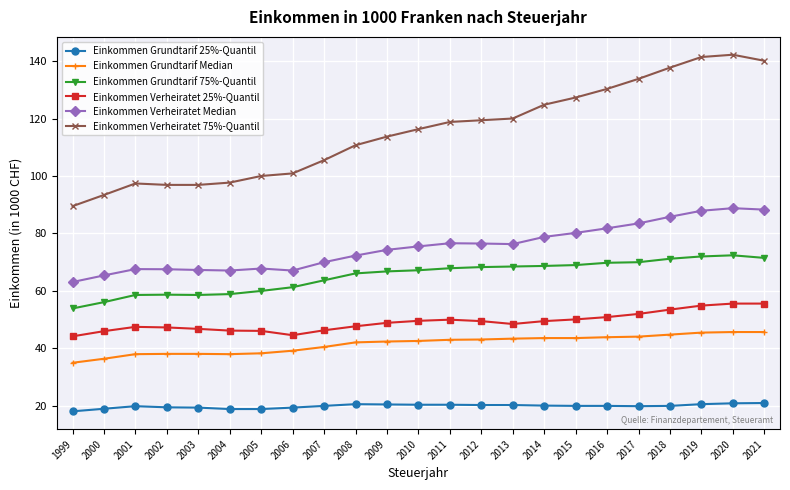

Is it true that Einkommen Grundtarif 25%-Quantil equals 6.8 at 2016?

False